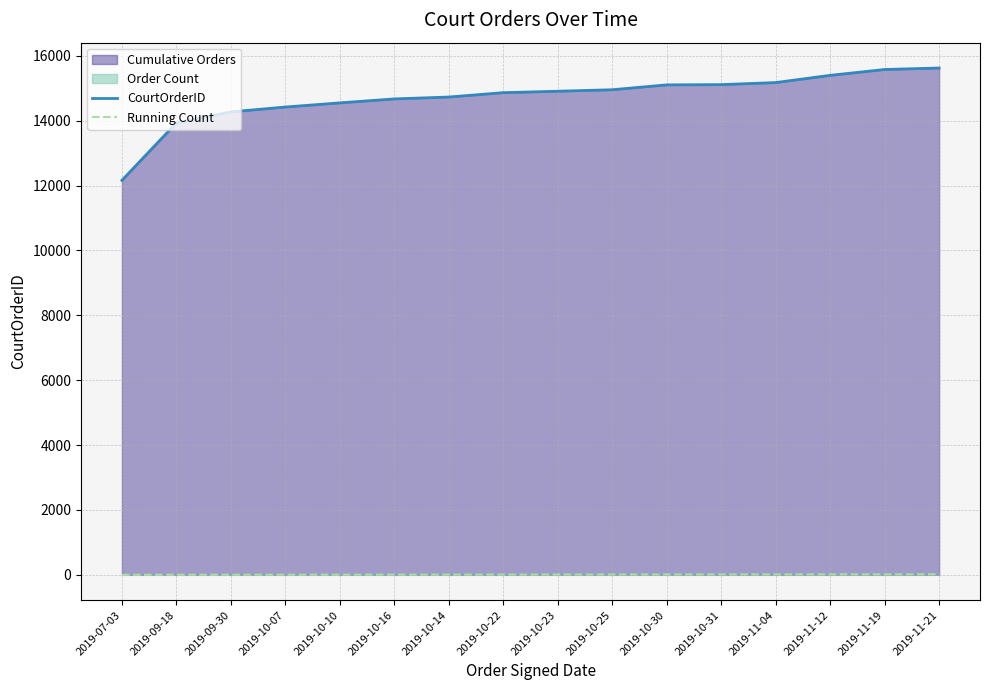

Is it true that CourtOrderID equals 24026 at 2019-09-18?

False